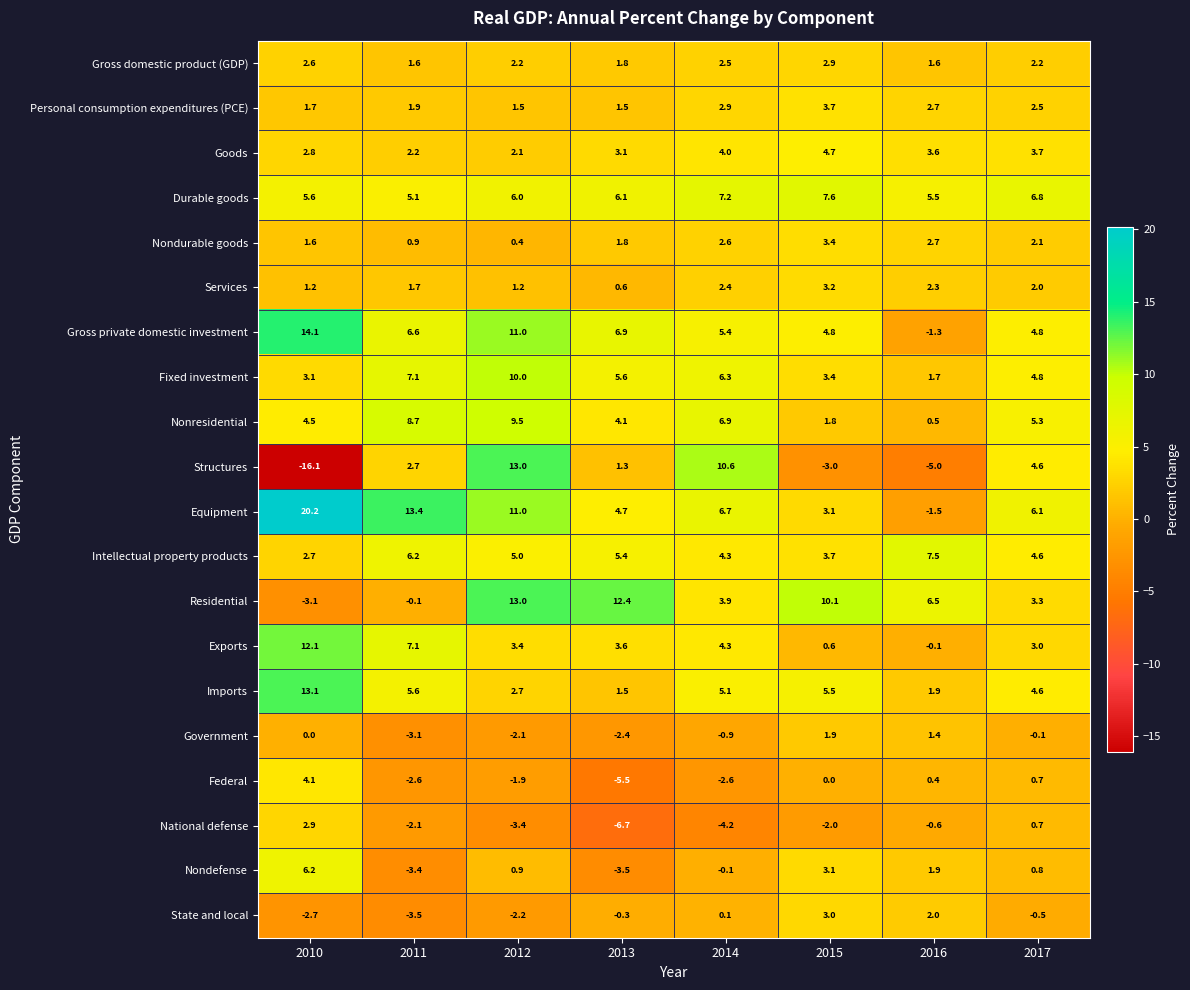

The value of Goods at 2016 is 1.9. True or false?

False